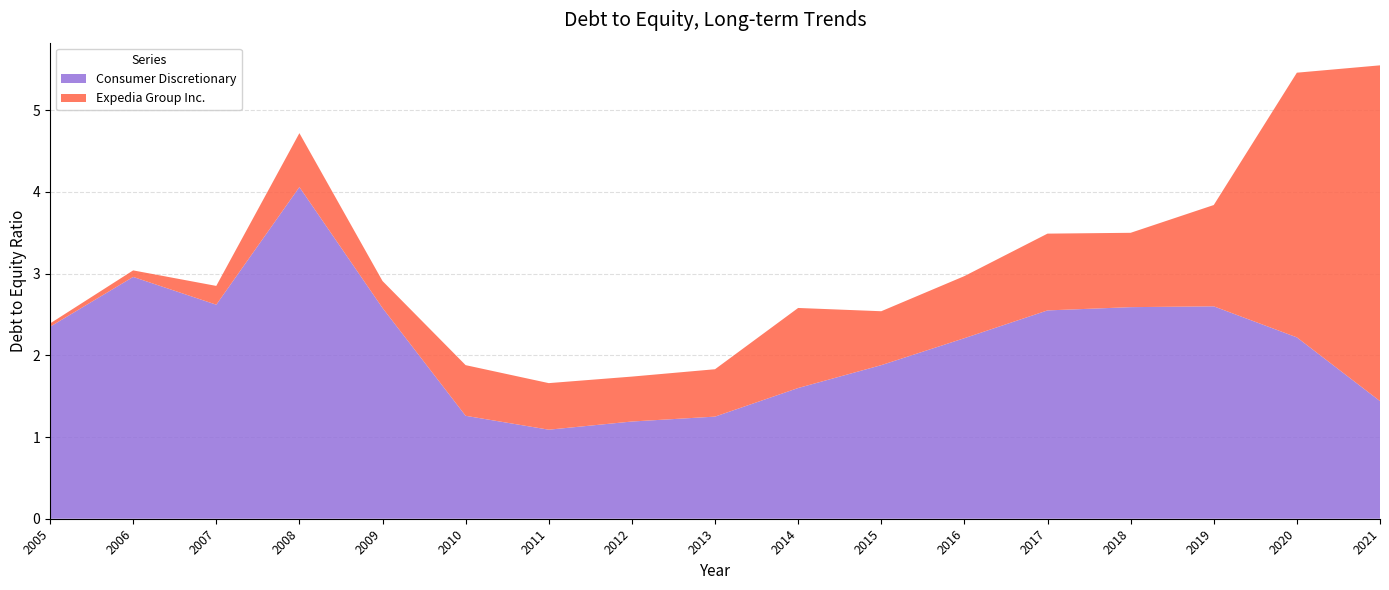

Reading left to right, extract all data points from this chart.

Consumer Discretionary: 2005=2.4	2006=3.0	2007=2.6	2008=4.1	2009=2.6	2010=1.3	2011=1.1	2012=1.2	2013=1.2	2014=1.6	2015=1.9	2016=2.2	2017=2.5	2018=2.6	2019=2.6	2020=2.2	2021=1.4
Expedia Group Inc.: 2005=0.0	2006=0.1	2007=0.2	2008=0.7	2009=0.3	2010=0.6	2011=0.6	2012=0.6	2013=0.6	2014=1.0	2015=0.7	2016=0.8	2017=0.9	2018=0.9	2019=1.2	2020=3.2	2021=4.1